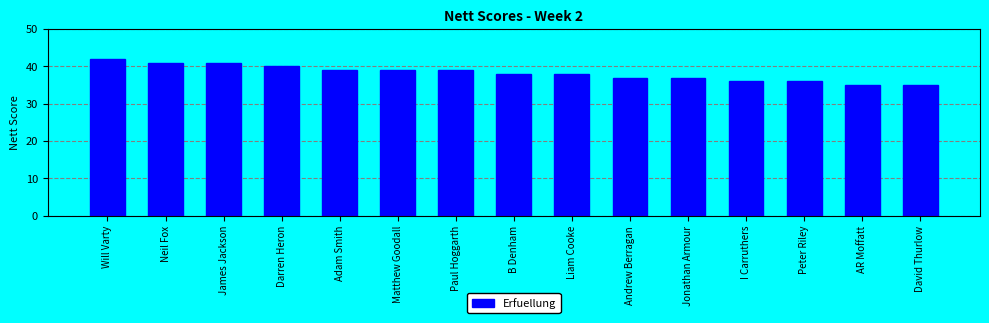

What is the greatest value displayed?

42